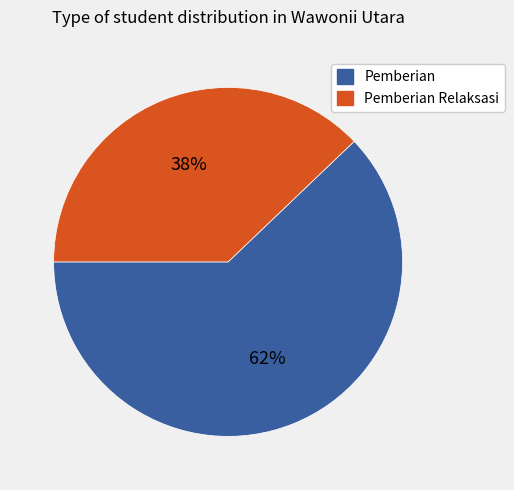

Which has a higher value, Pemberian Relaksasi or Pemberian?

Pemberian